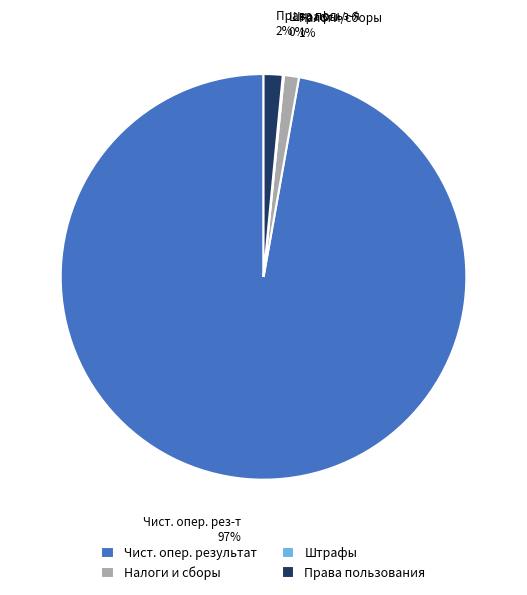

Combined, do Чист. опер. результат and Налоги и сборы account for over 50%?

Yes